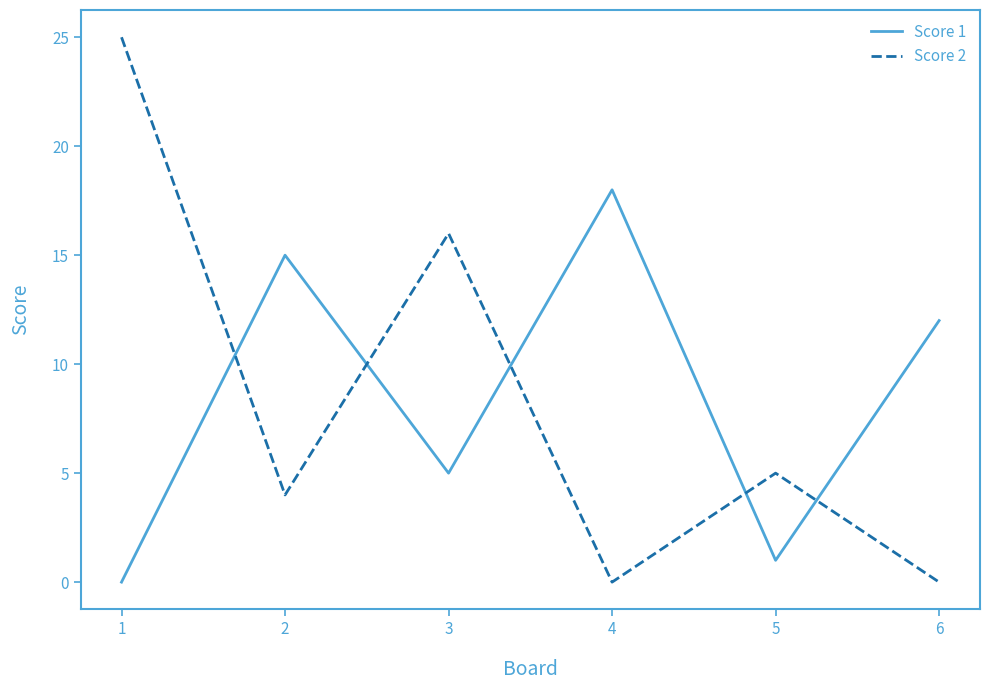

Rank the series by their maximum value, from lowest to highest.

Score 1, Score 2